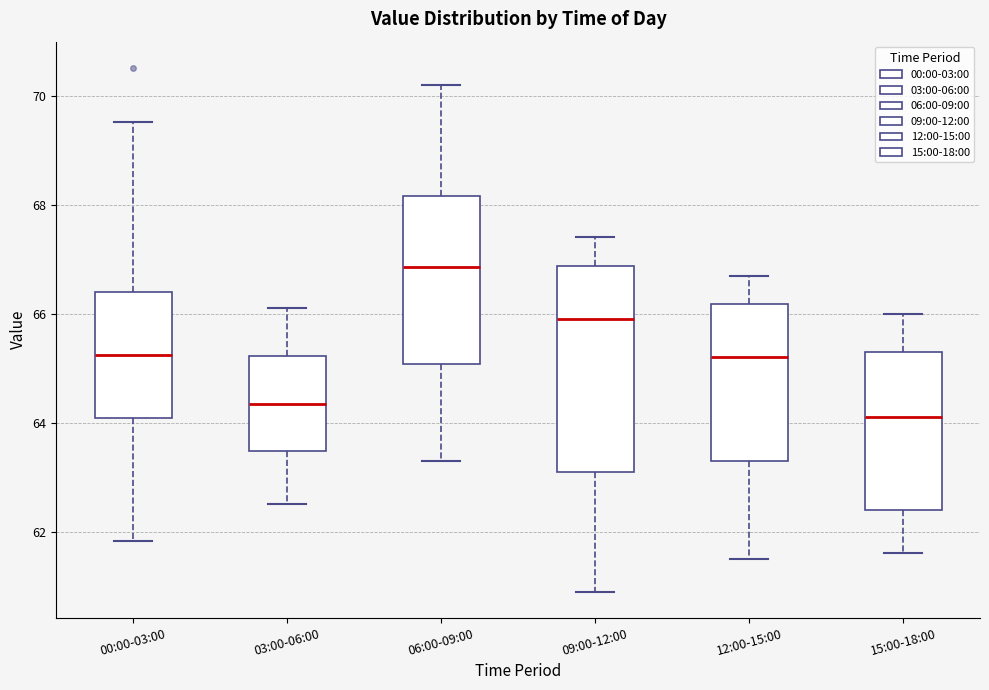

Which box's median line is the lowest?

15:00-18:00